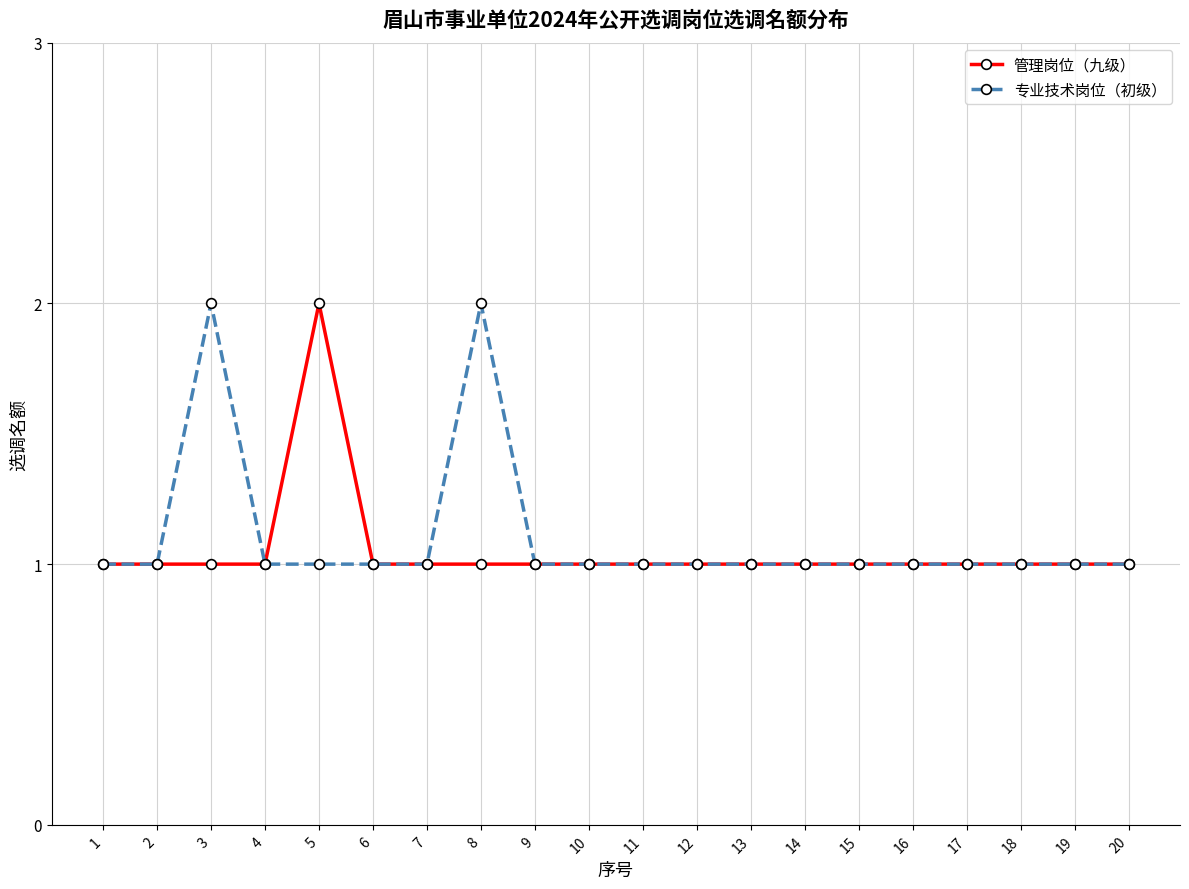

What is the sum of all 专业技术岗位（初级） values?

22